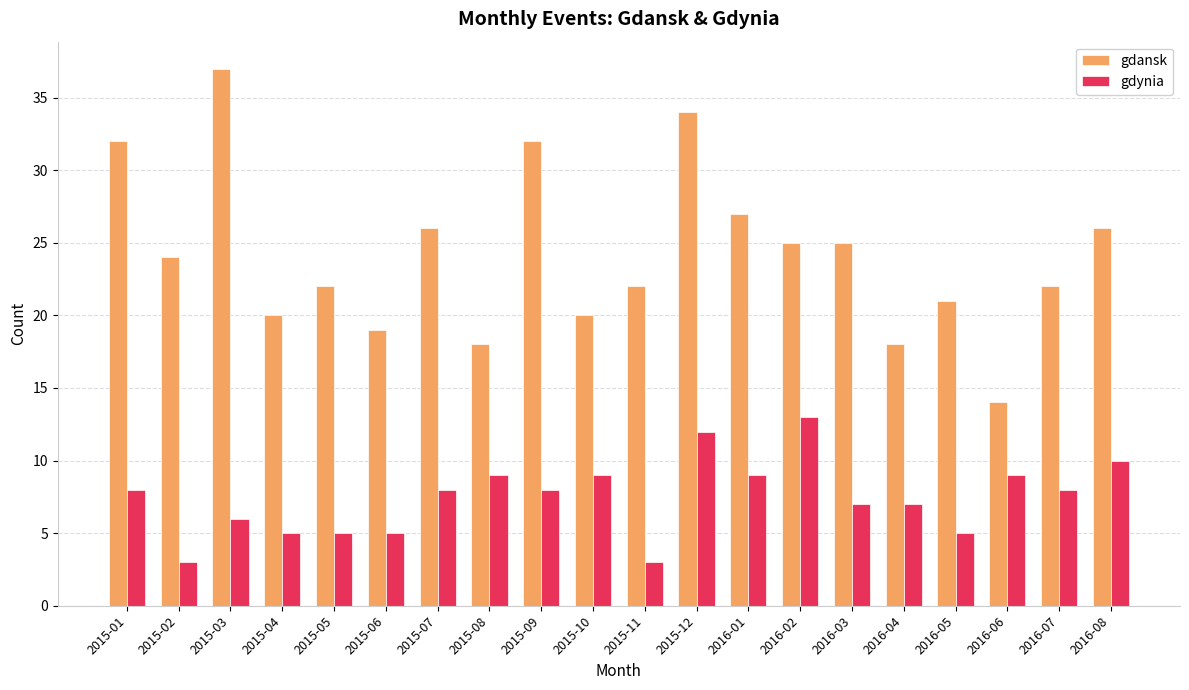

At which category is the sum across all series the highest?

2015-12